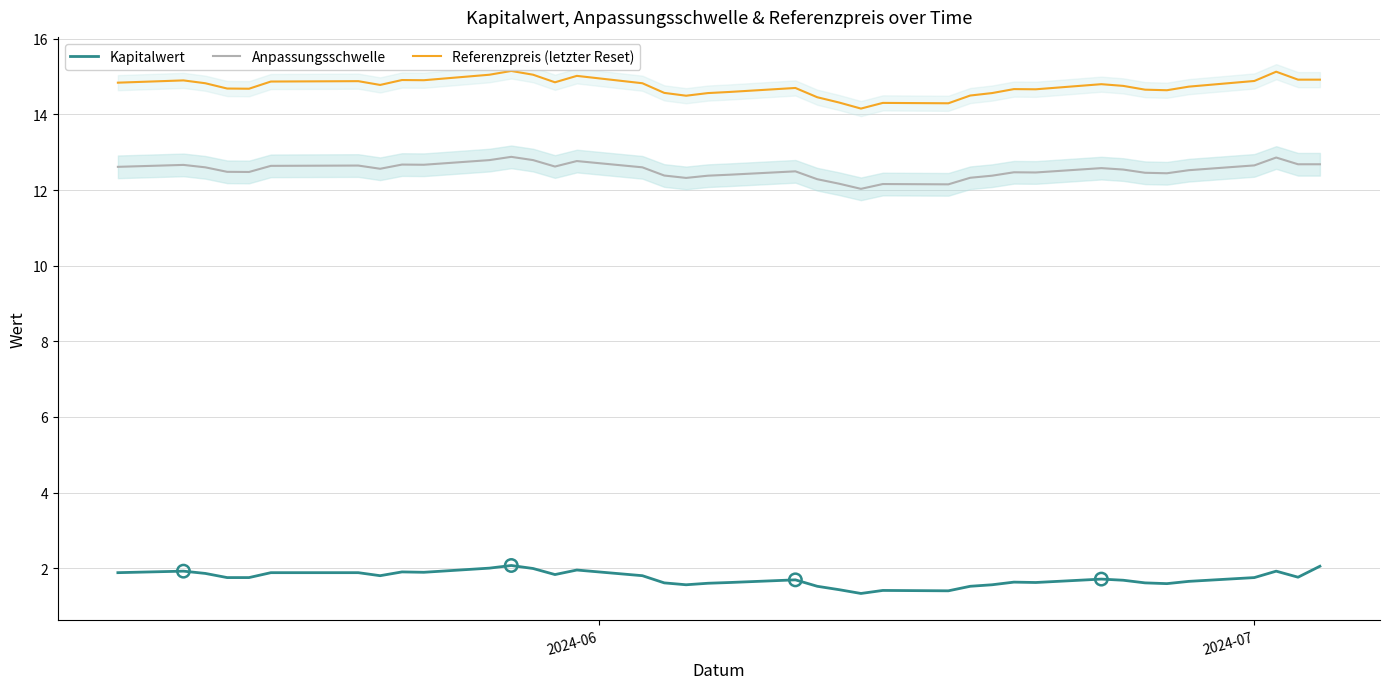

At how many categories does at least one series exceed 4?

39